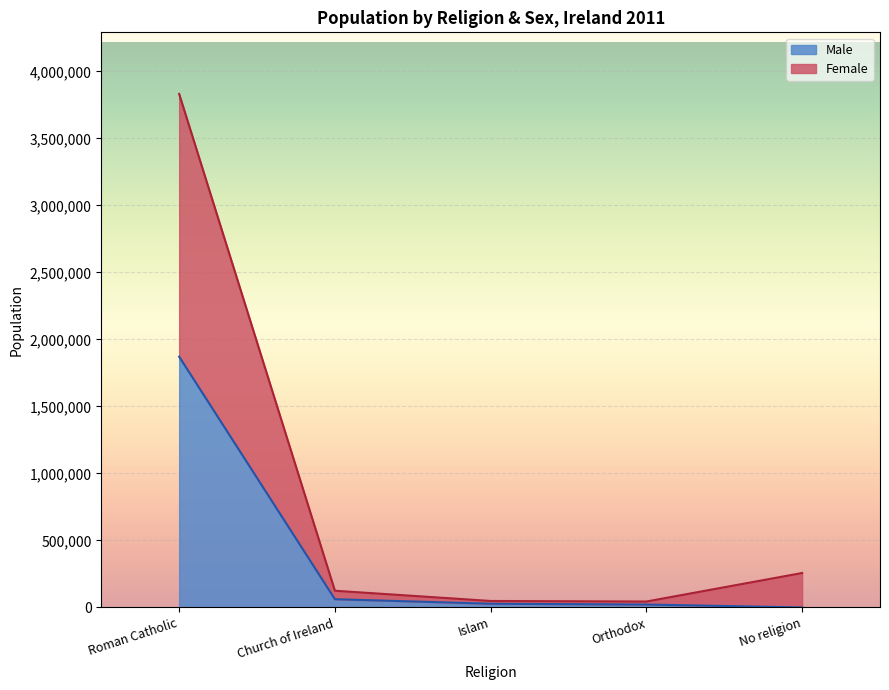

What is the average value of the Roman Catholic series?

3831187